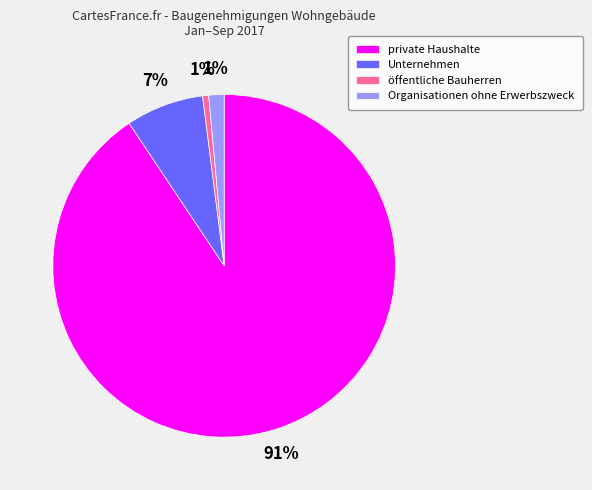

Which category accounts for the majority?

private Haushalte